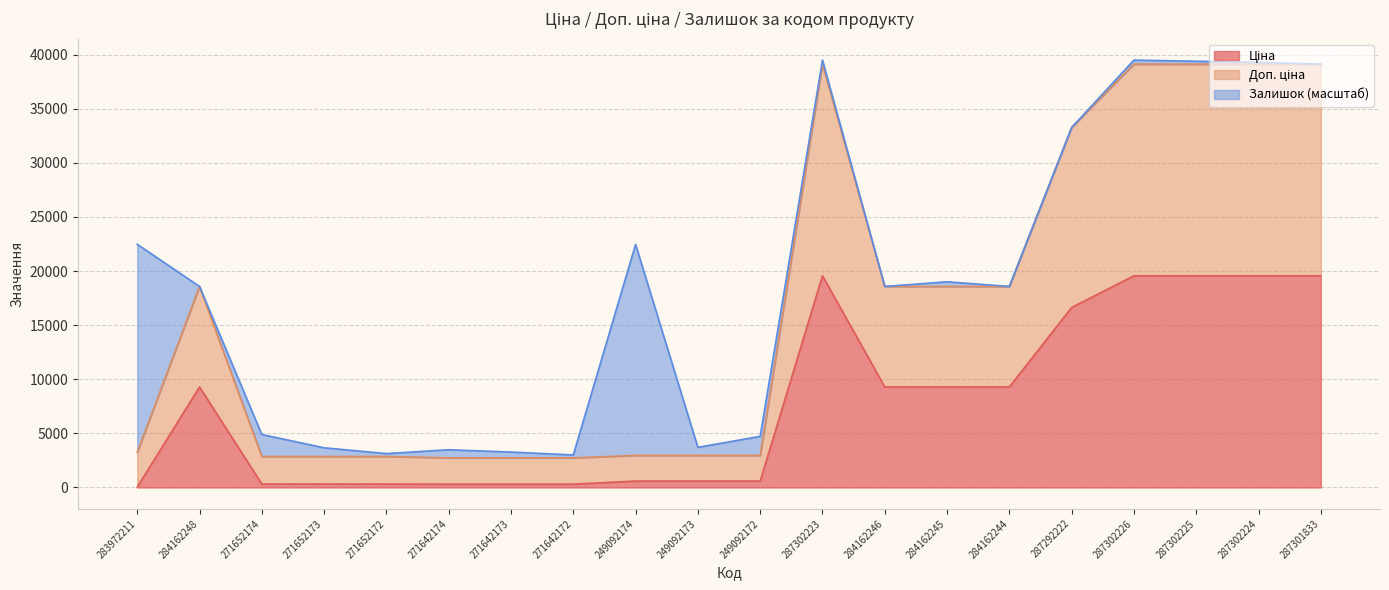

Is it true that Доп. ціна equals 39129.8 at 287301833?

True